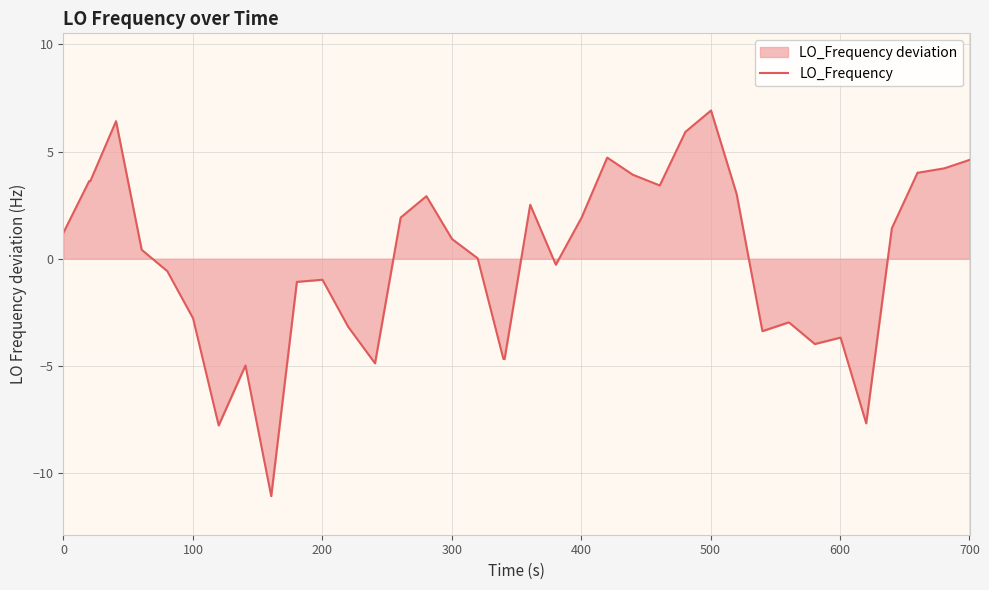

What is the smallest value displayed?

-11.1